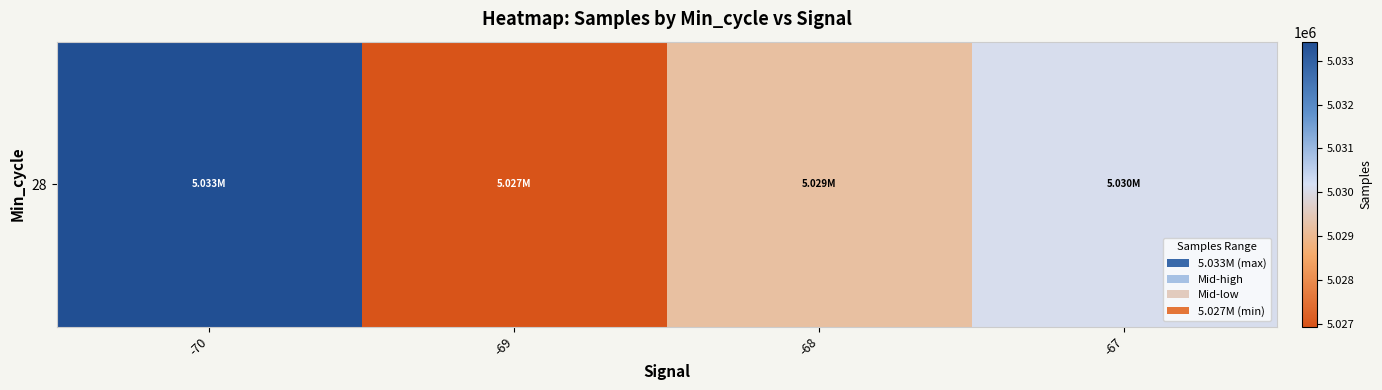

What is the average value?

5029919.4